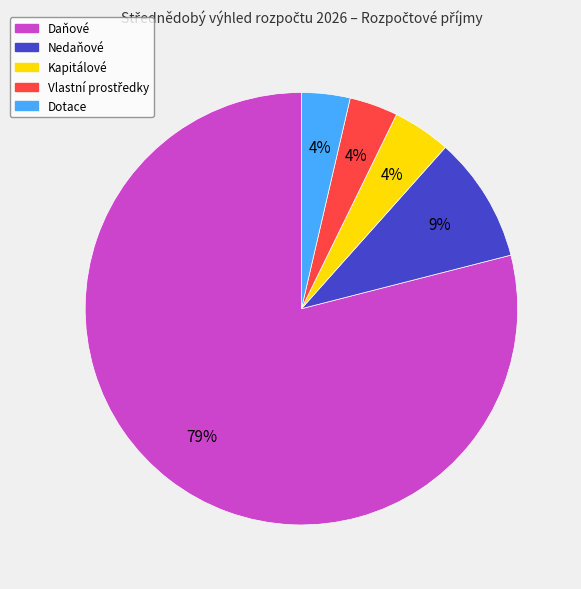

The Dotace slice represents 12% of the pie. True or false?

False